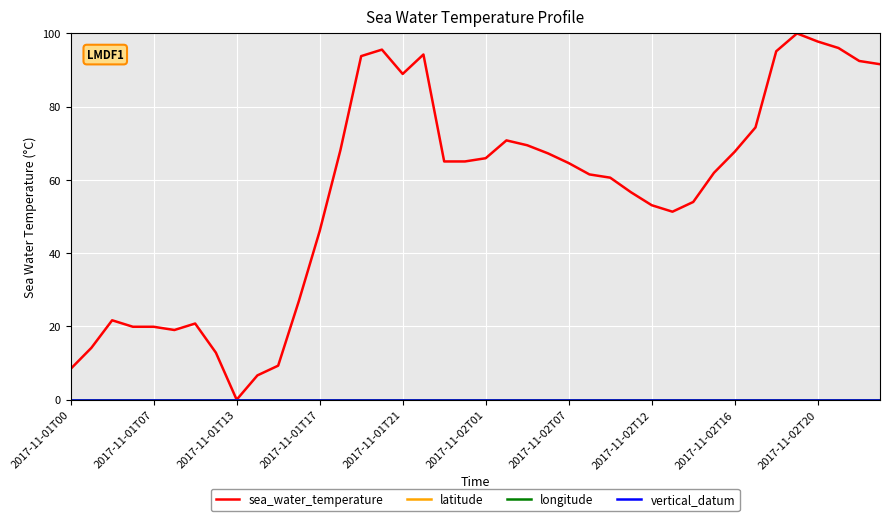

Does the chart have visible grid lines?

Yes